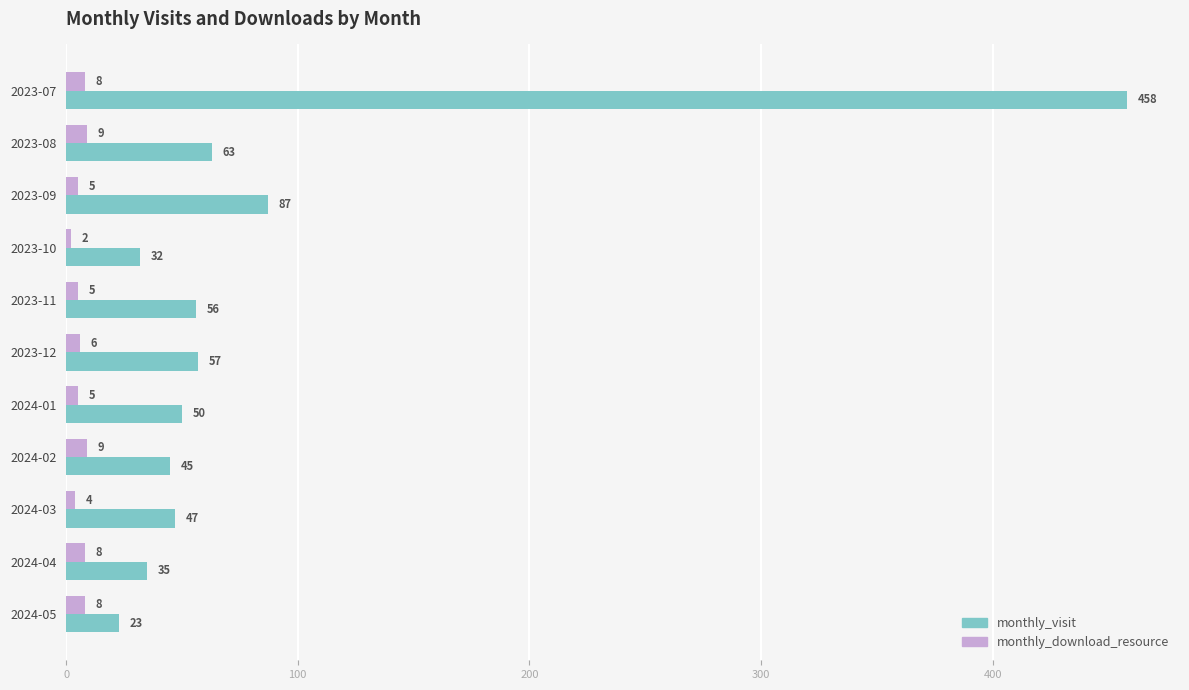

List the series in order of their peak value, highest first.

monthly_visit, monthly_download_resource